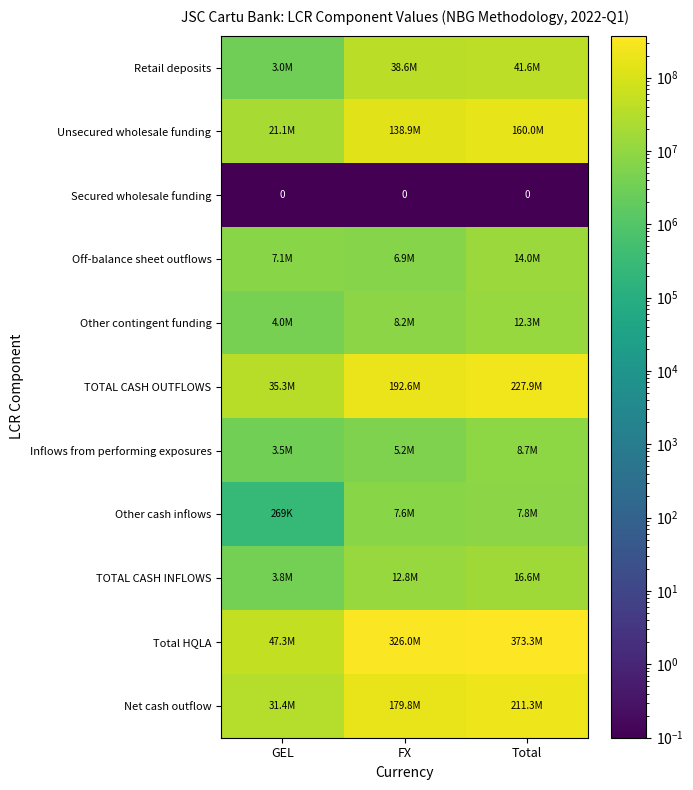

How many categories are shown in the chart?

3